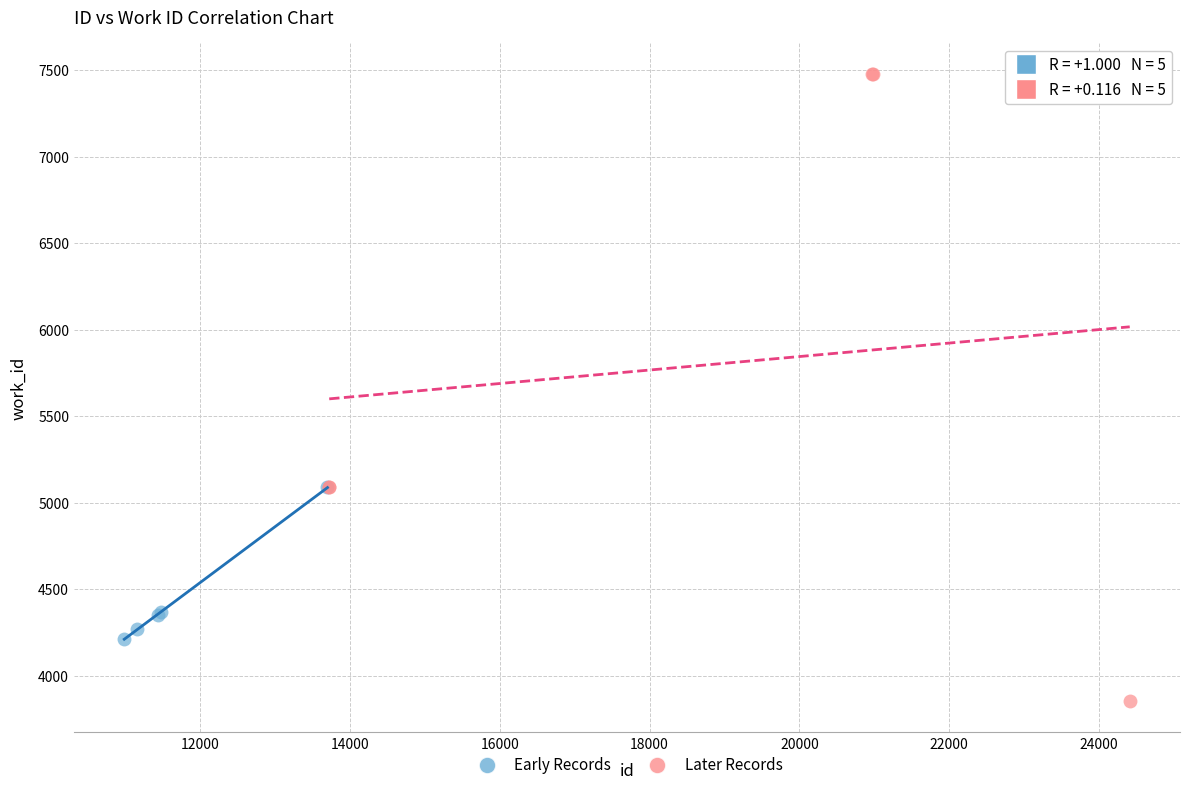

Which series reaches the maximum Y coordinate?

Later Records